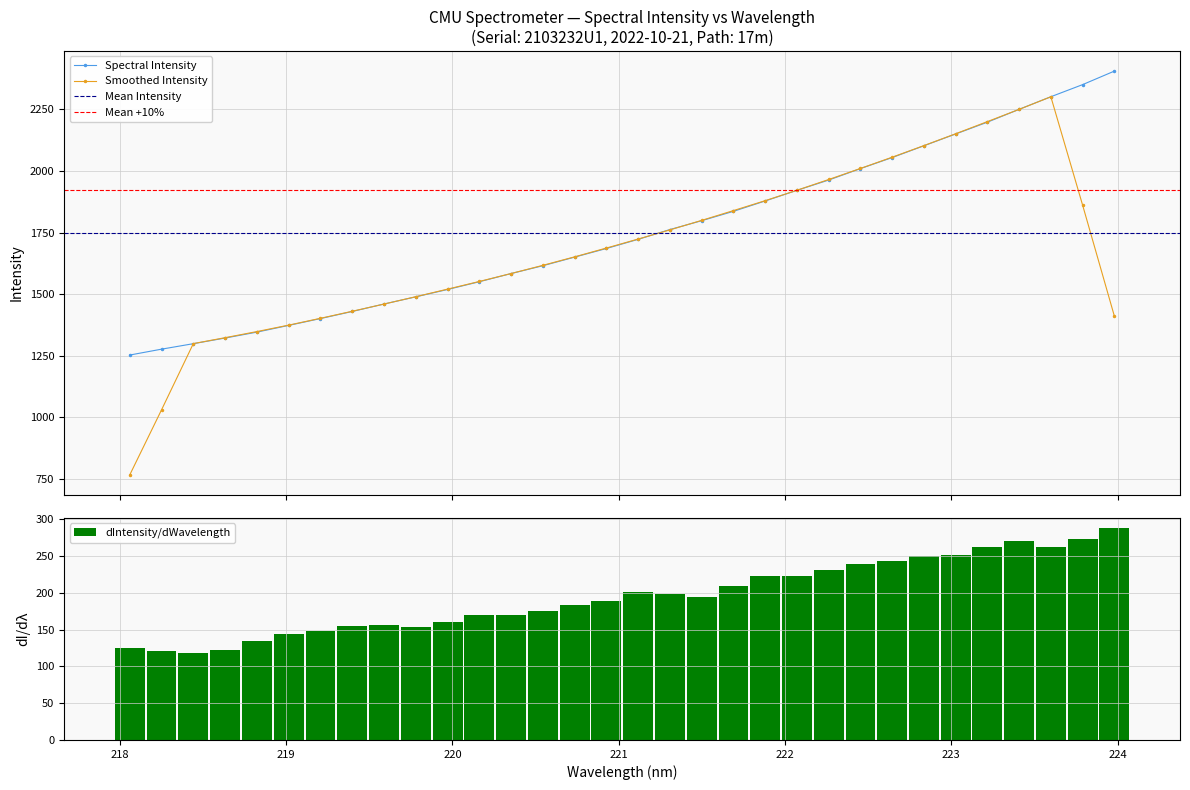

Which series has the largest range (max minus min)?

y